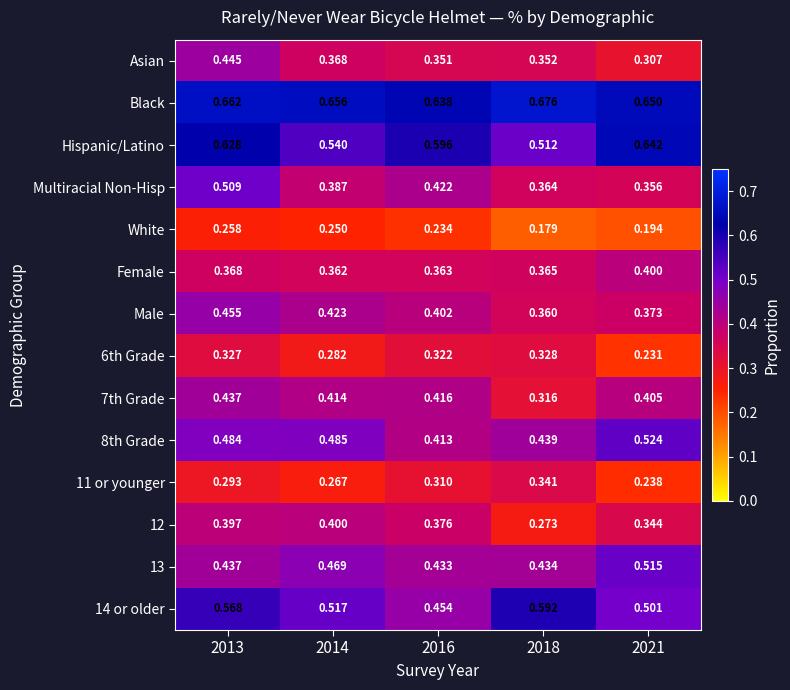

Is the value of 8th Grade at 2013 greater than the value of 6th Grade at 2021?

Yes